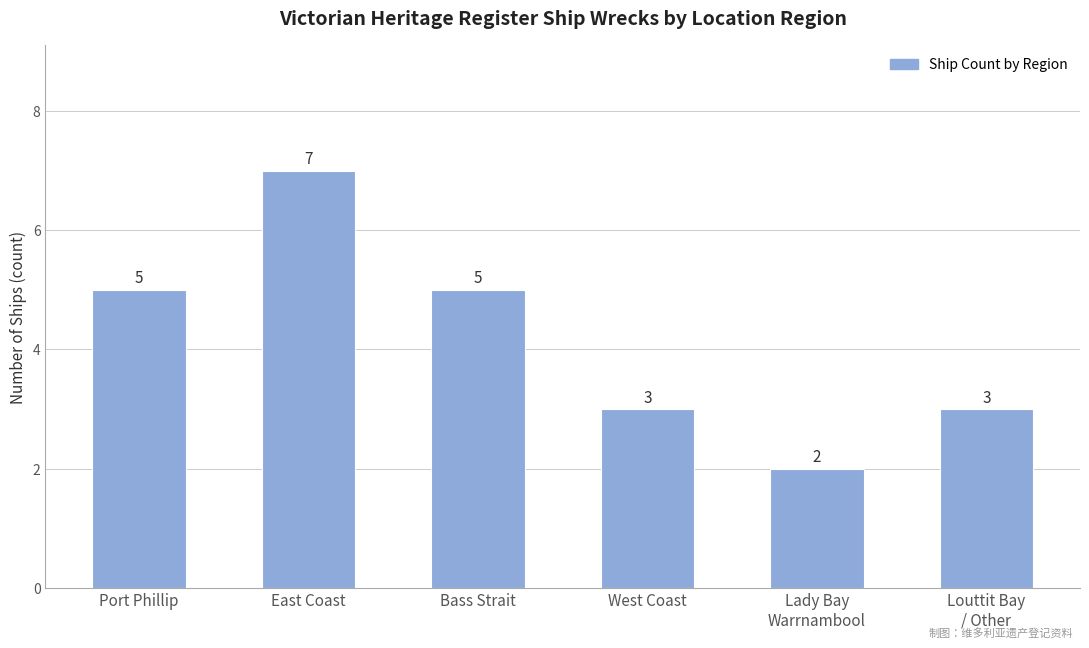

How many values are between 3 and 5?

4